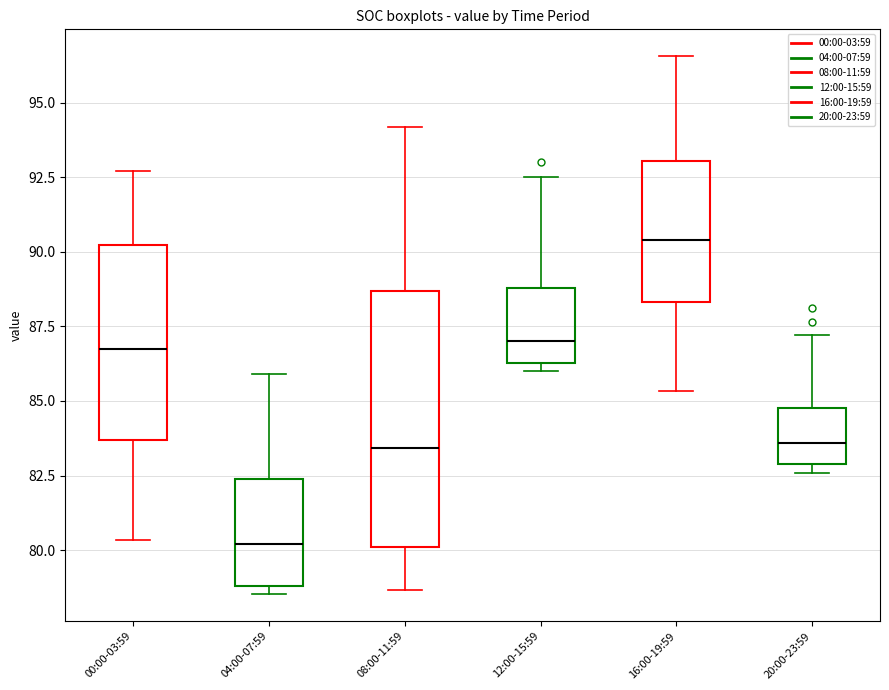

Which box is the tallest, from its lower edge to its upper edge?

08:00-11:59